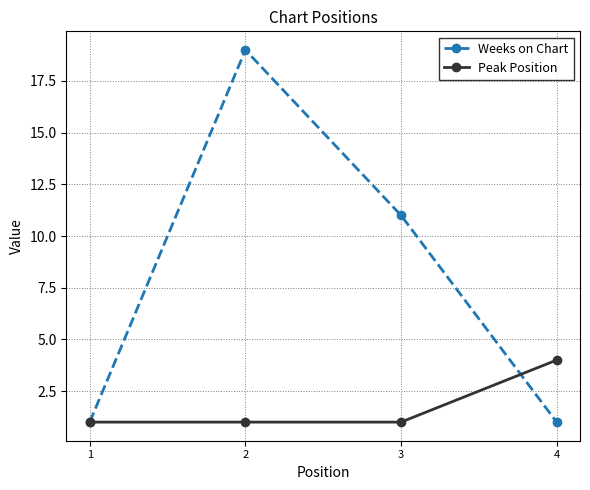

Which series changed the most between 2 and 3?

Weeks on Chart